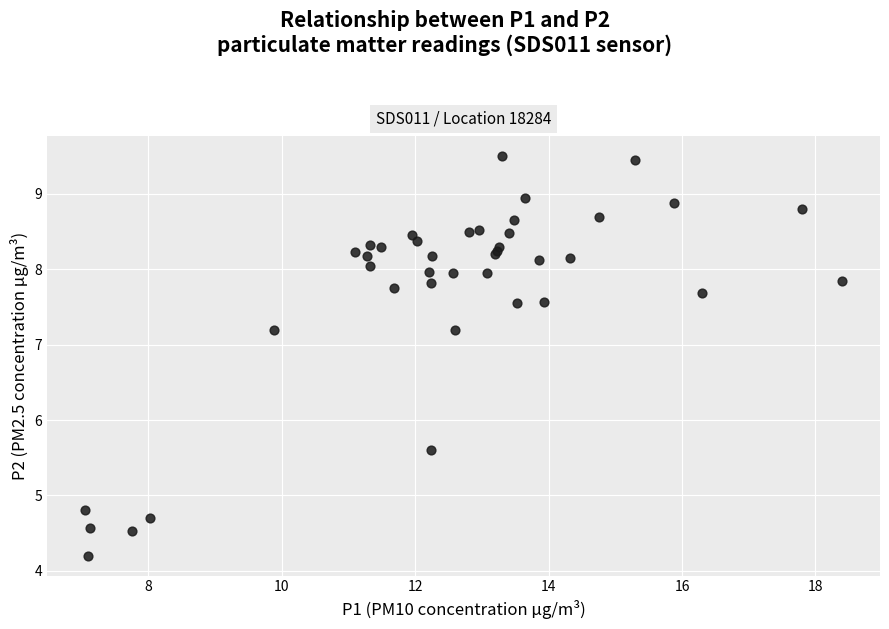

What Y value in the scatter plot is closest to 6?

5.6